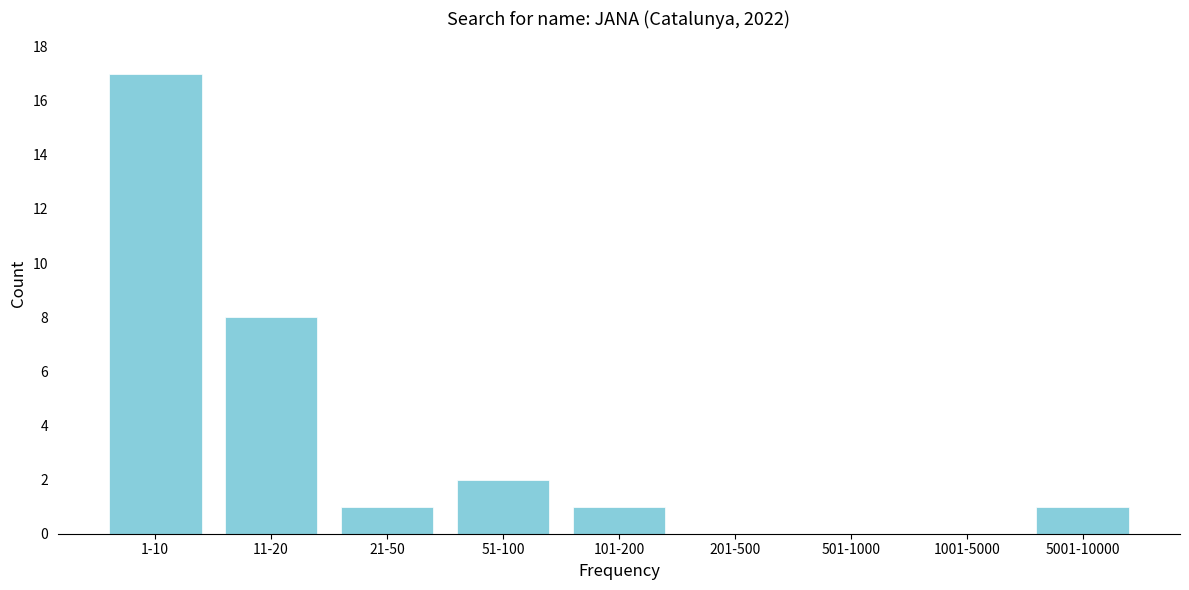

Reading right to left, list all the values displayed in this chart.

5001-10000=1	1001-5000=0	501-1000=0	201-500=0	101-200=1	51-100=2	21-50=1	11-20=8	1-10=17